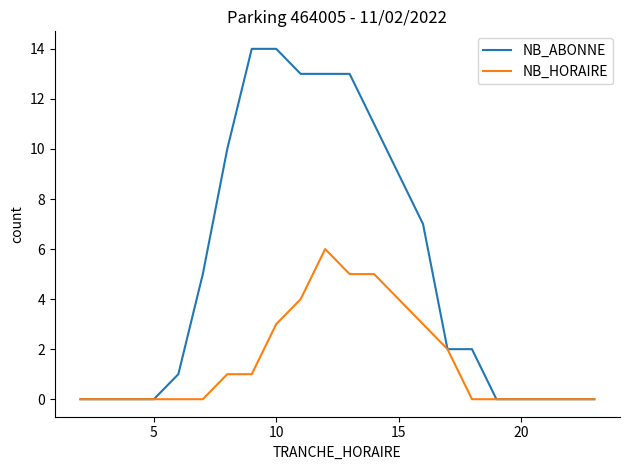

What are all the series names shown in the legend?

NB_ABONNE, NB_HORAIRE